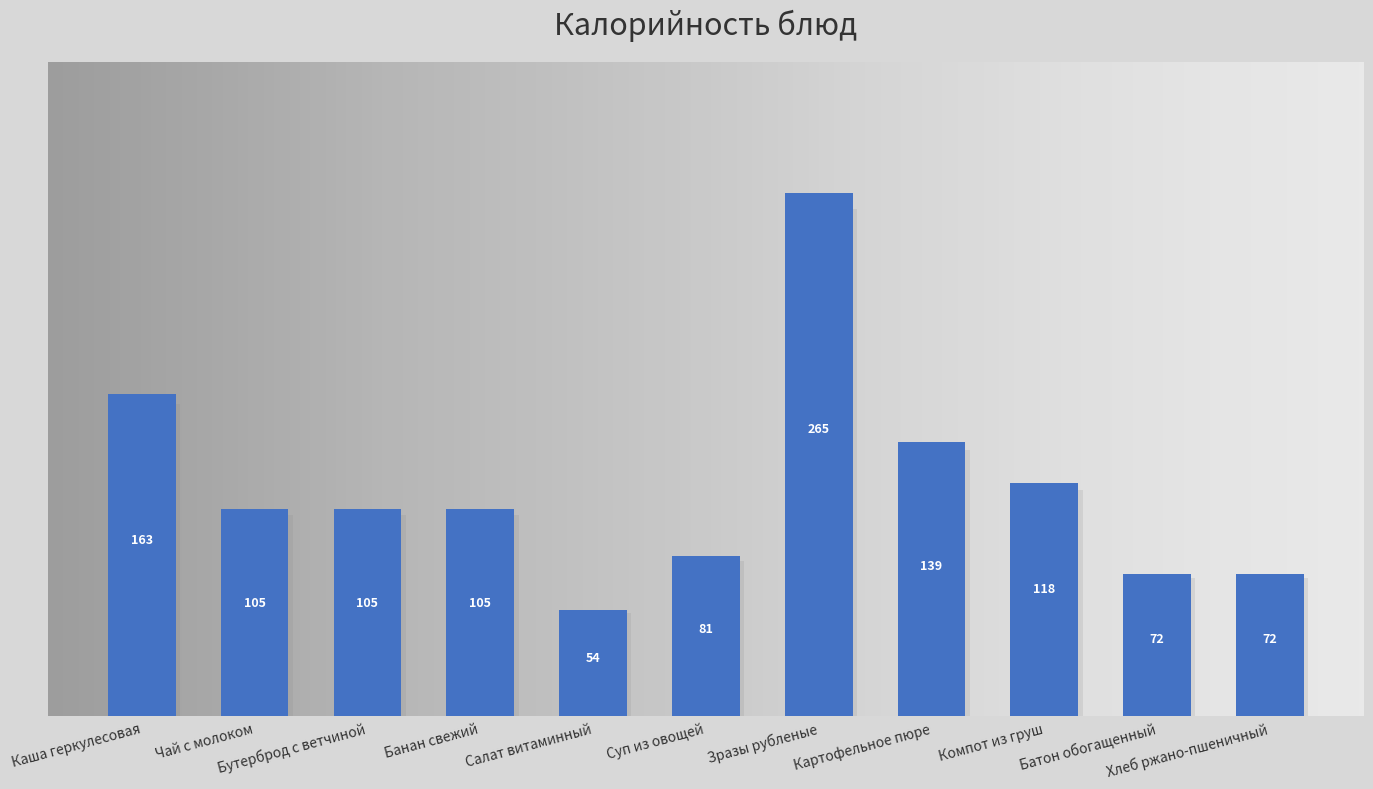

Which label corresponds to the smallest value in the chart?

Салат витаминный